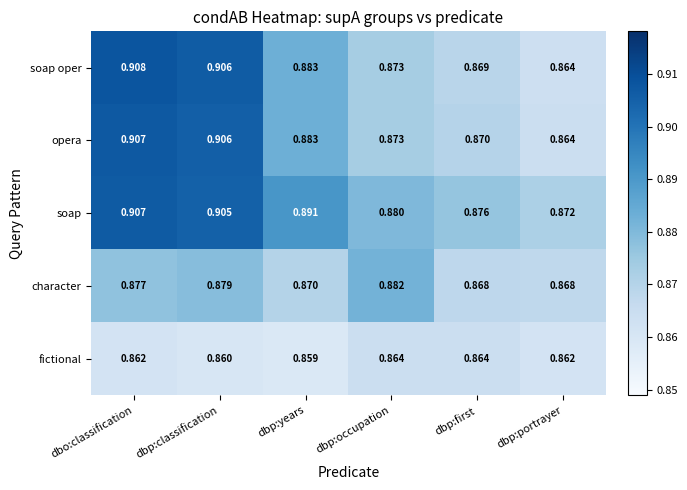

Which series has the largest total across all categories?

soap